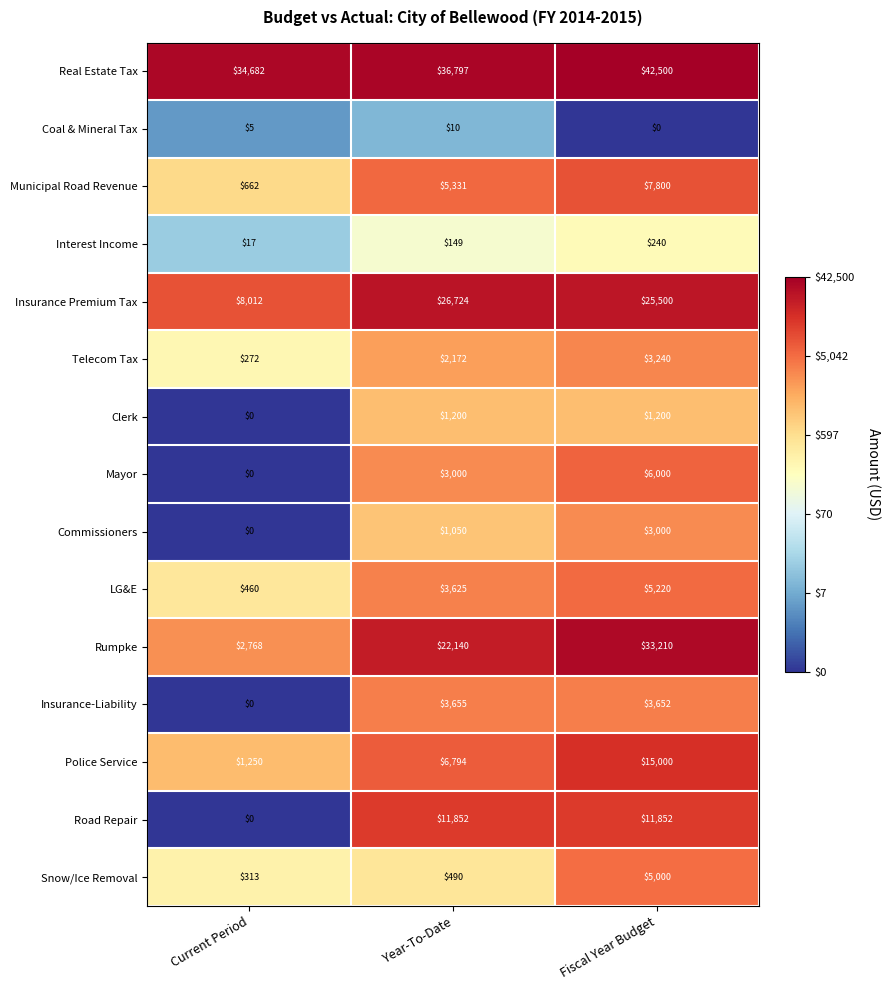

How many series are shown in this chart?

15